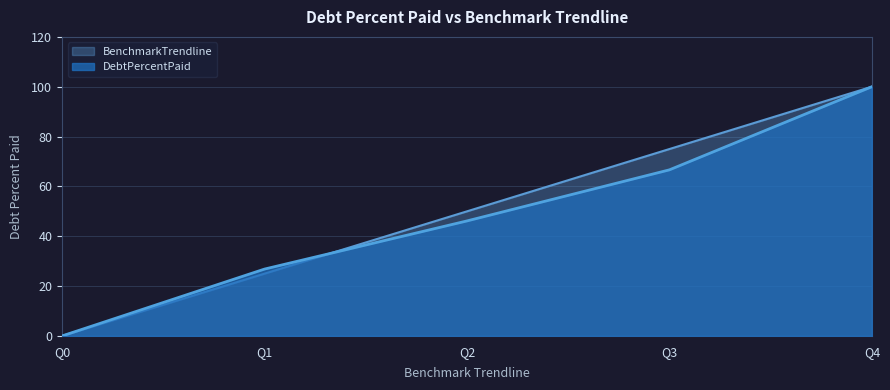

What is the sum of the BenchmarkTrendline values at Q2 and Q3?

125.0